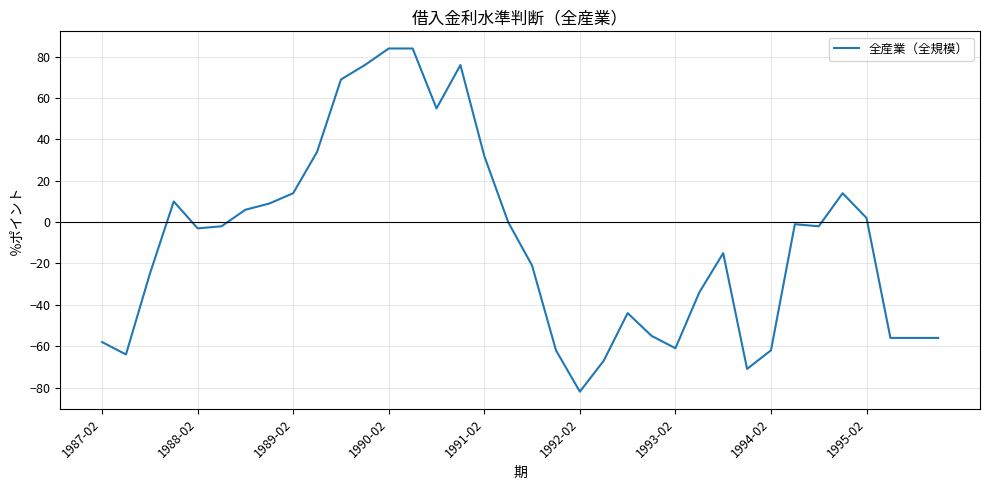

What is the difference between the maximum and minimum values?

166